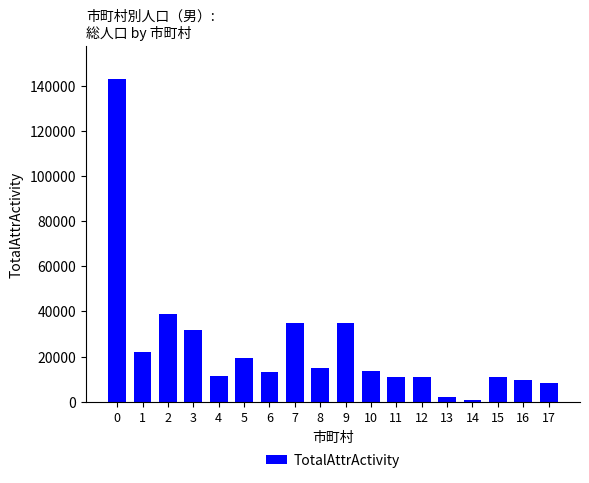

Is it true that the value at 9 is 16199?

False